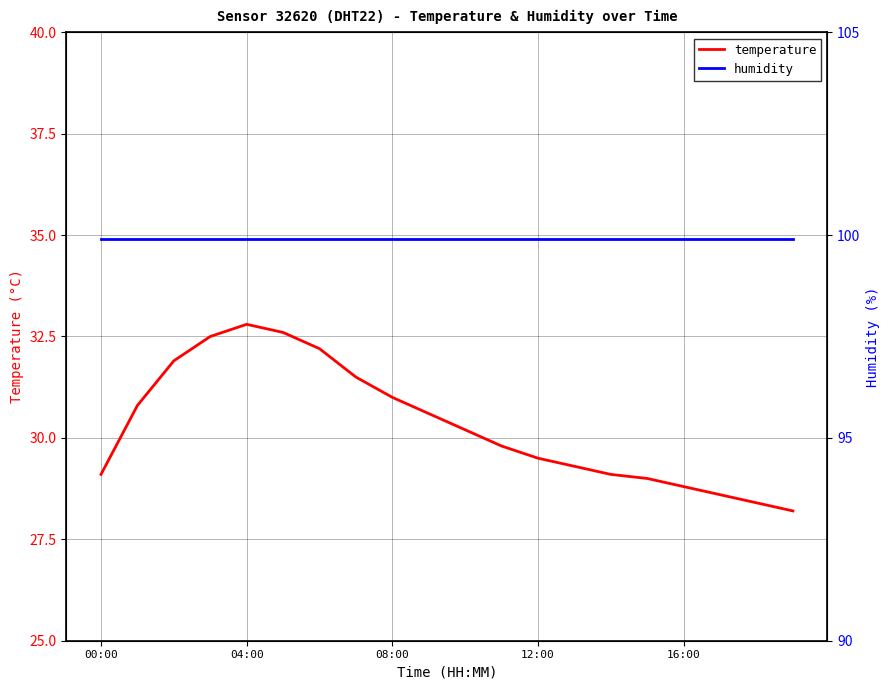

What is the minimum value shown in the chart?

28.2